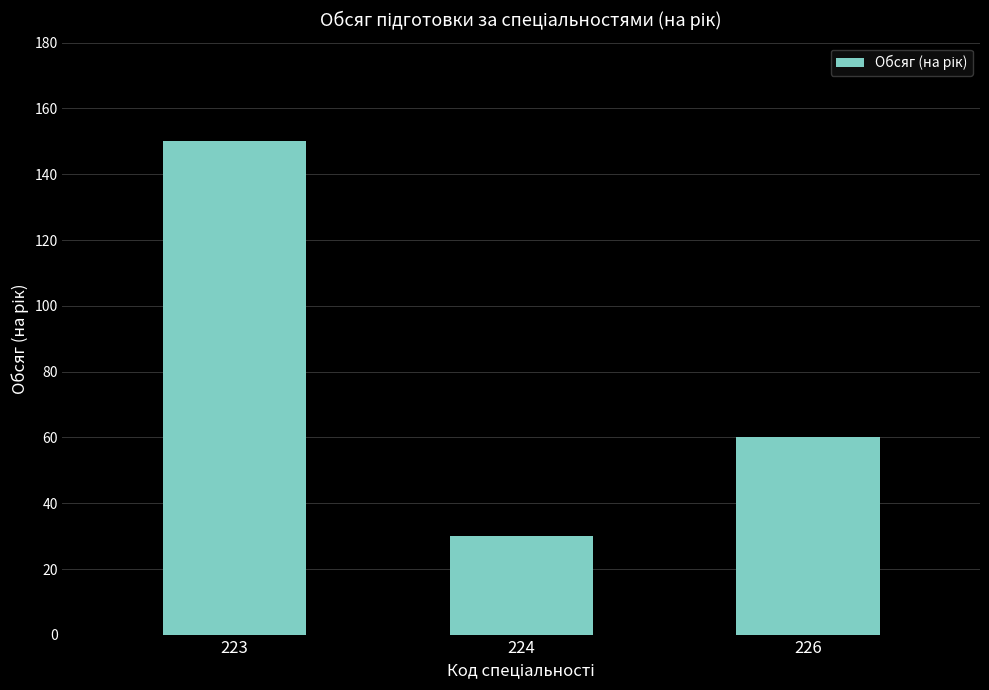

At which category does the chart reach its minimum across all series?

224